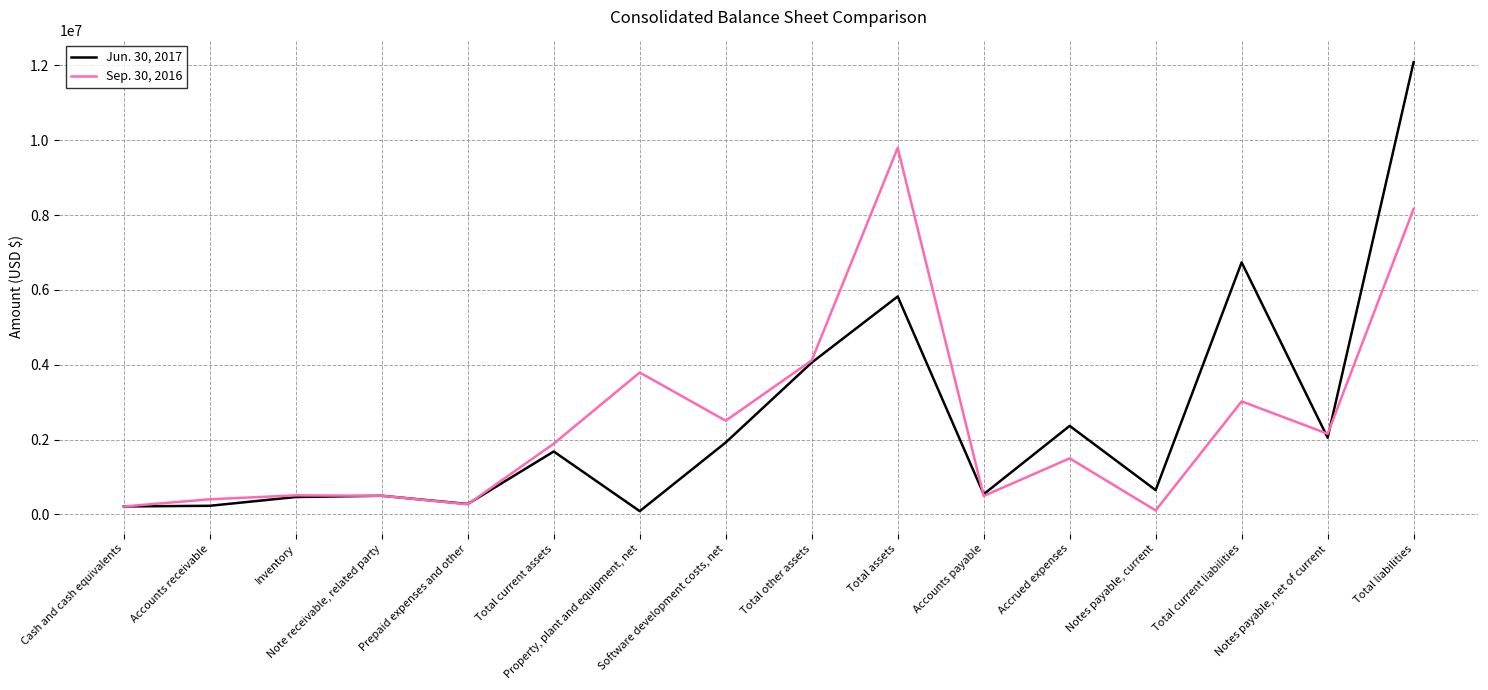

Which series has the largest range (max minus min)?

Jun. 30, 2017